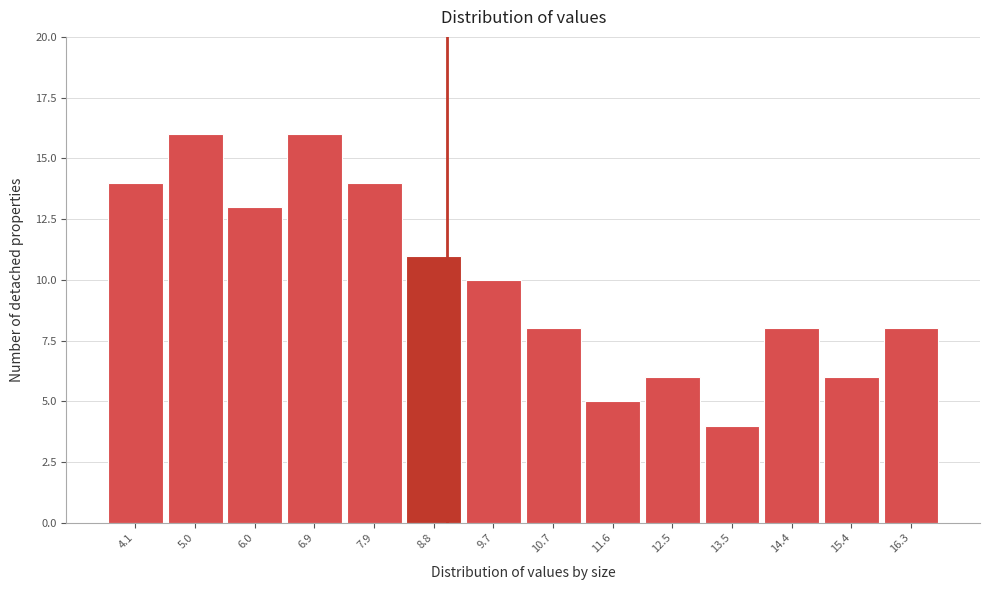

Reading left to right, list every bar in this chart as the range it spans on the x-axis followed by its height. Neither the bar edges nor the heights are printed on the chart, so give them approximately, as read against the axes.

3.6 to 4.6: 14
4.6 to 5.5: 16
5.5 to 6.4: 13
6.4 to 7.4: 16
7.4 to 8.3: 14
8.3 to 9.3: 11
9.3 to 10.2: 10
10.2 to 11.1: 8
11.1 to 12.1: 5
12.1 to 13.0: 6
13.0 to 14.0: 4
14.0 to 14.9: 8
14.9 to 15.8: 6
15.8 to 16.8: 8